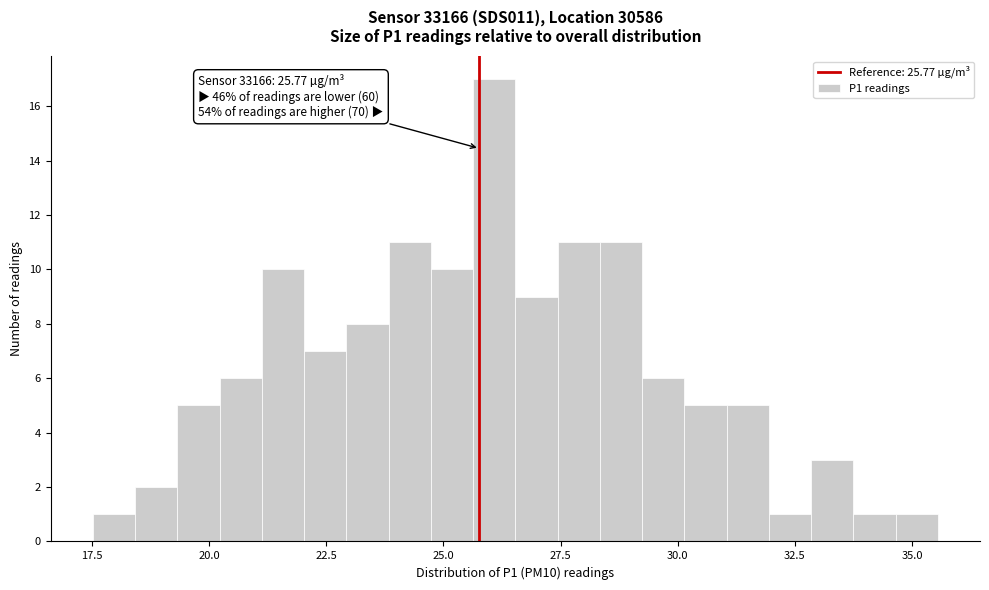

Around what value on the x-axis is the tallest bar? Give the approximate position of its centre, as read against the axis.

26.0